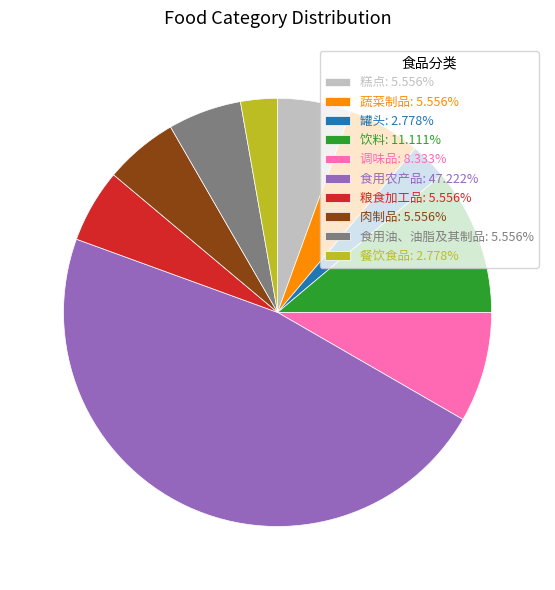

What is the ratio of the value at 肉制品: 5.556% to the value at 粮食加工品: 5.556%?

1.0